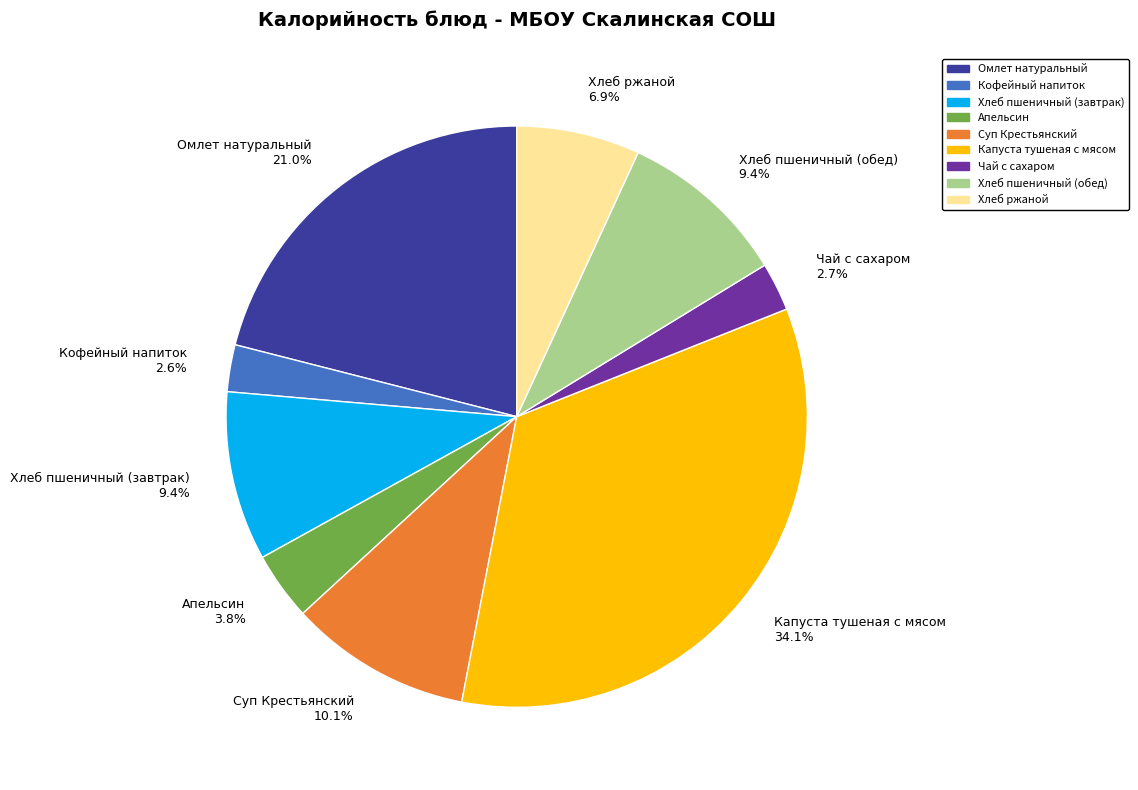

Is the sum of Кофейный напиток and Апельсин greater than half?

No